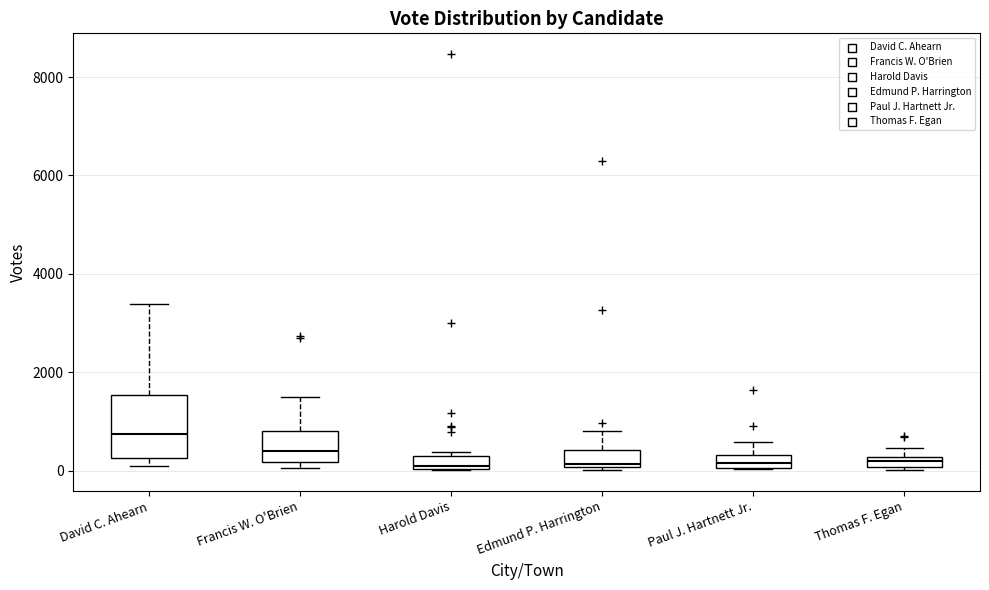

Which box is the tallest, from its lower edge to its upper edge?

David C. Ahearn